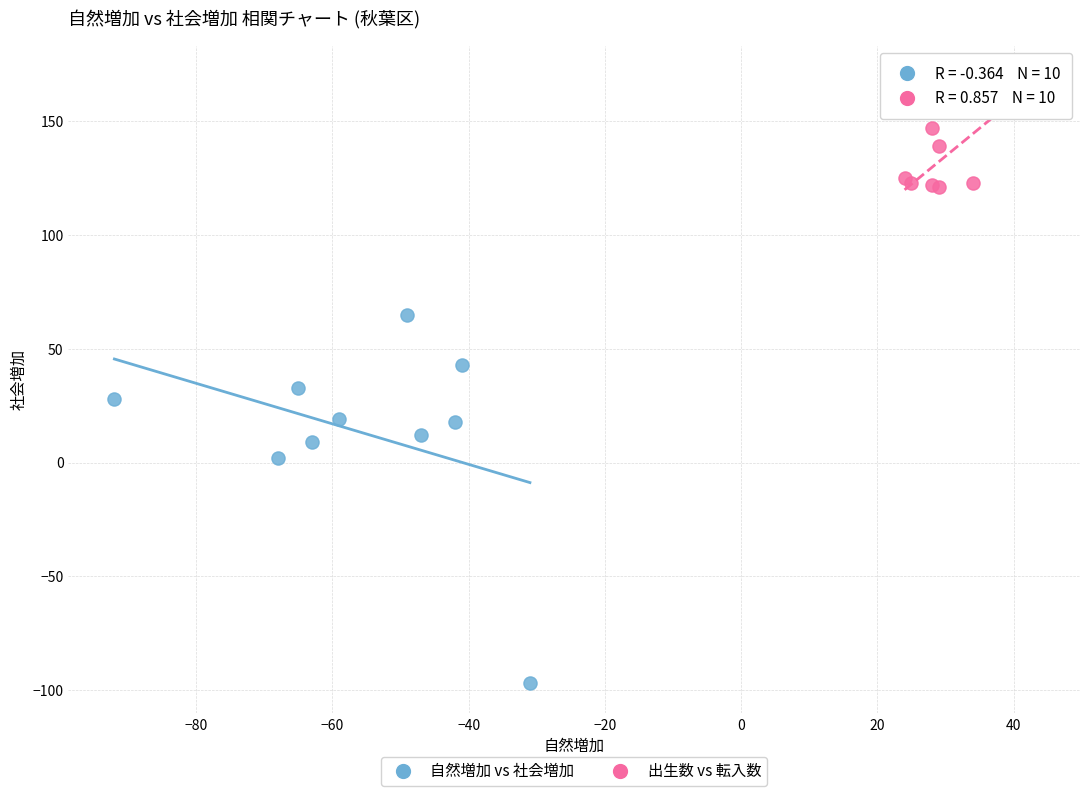

Which series contains the highest Y value?

出生数 vs 転入数